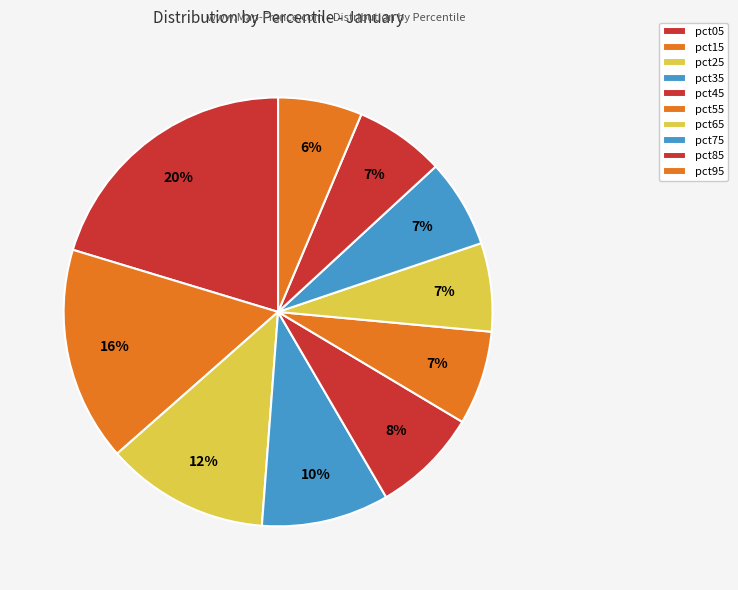

Between pct85 and pct35, which is larger?

pct35